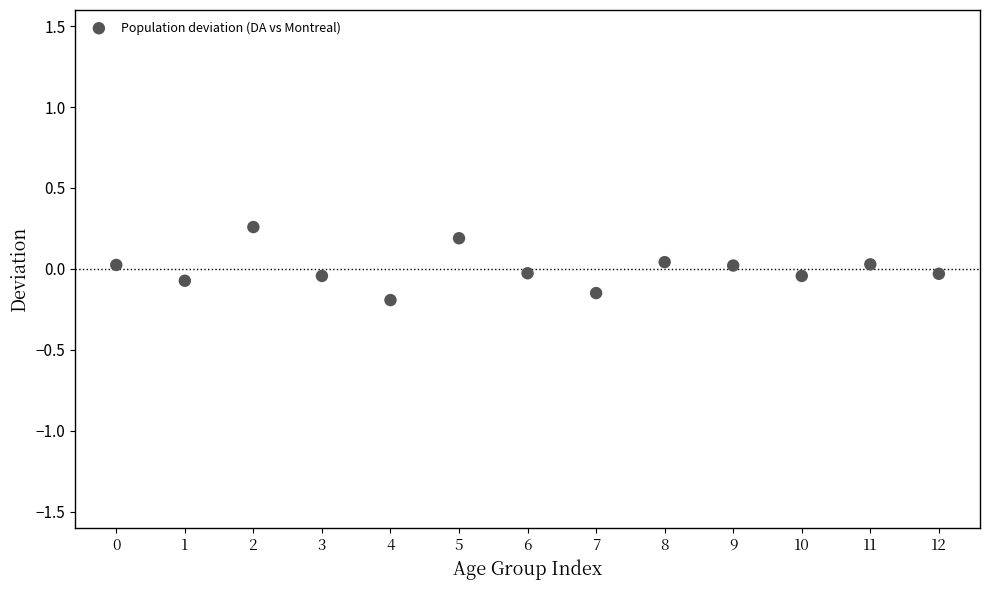

What is the range of Y values (max minus min)?

0.5